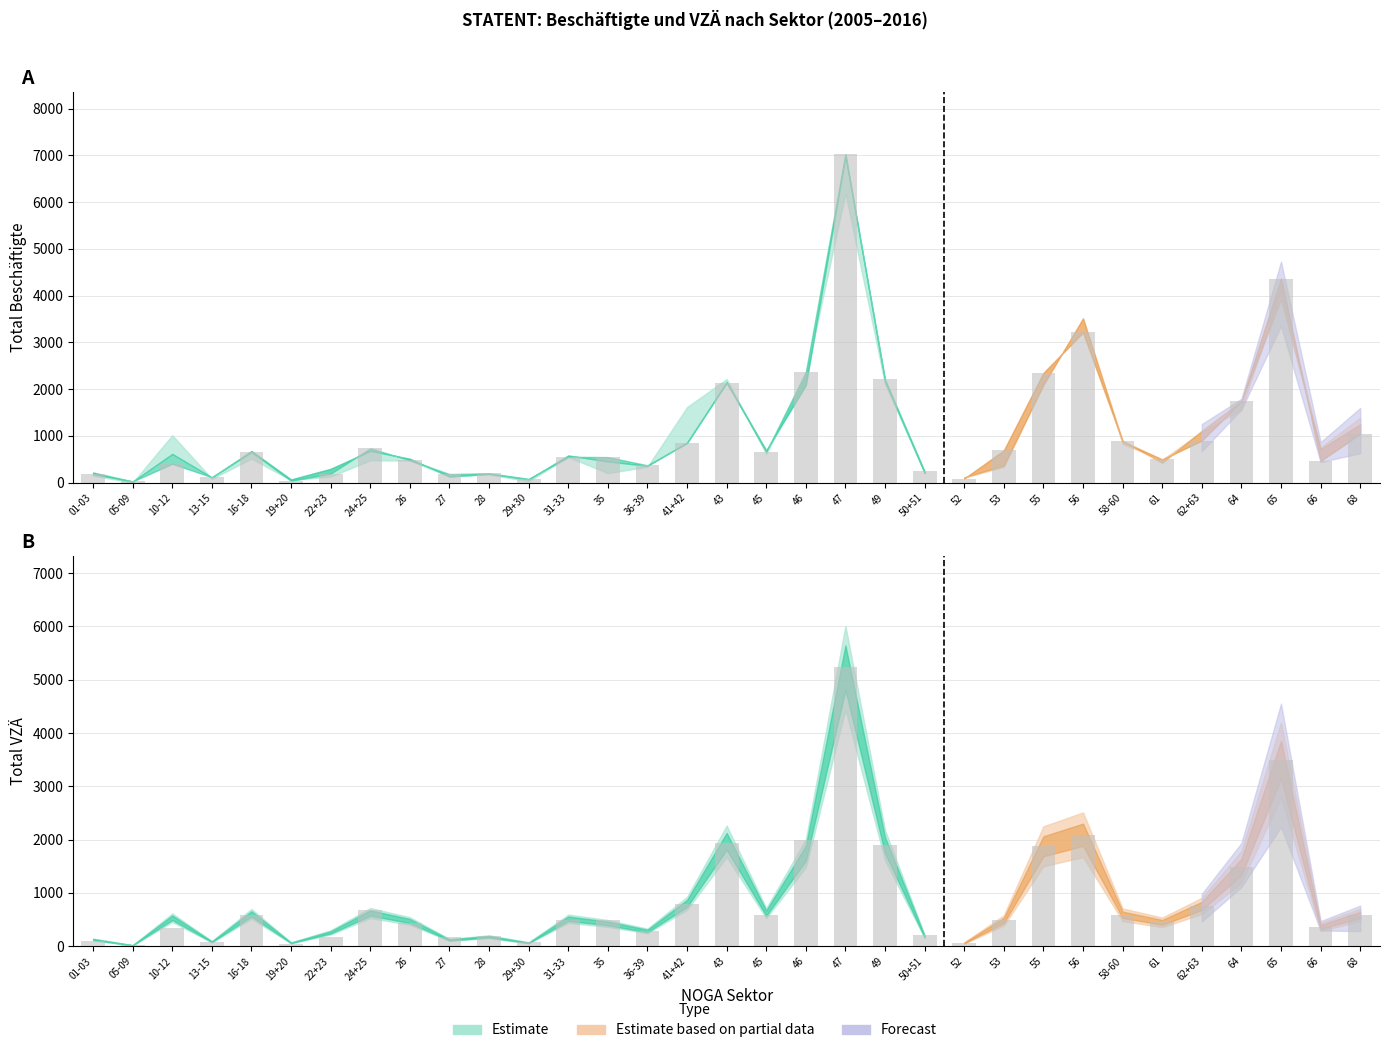

Between 24+25 and 45, which is larger?

24+25